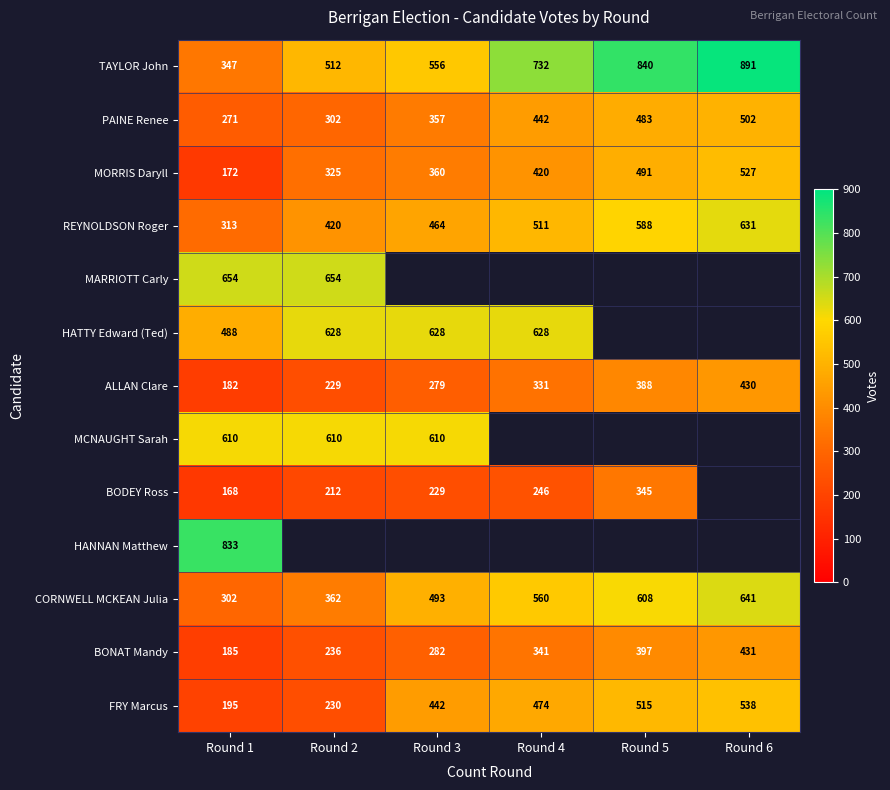

At which label is FRY Marcus closest to 366?

Round 3